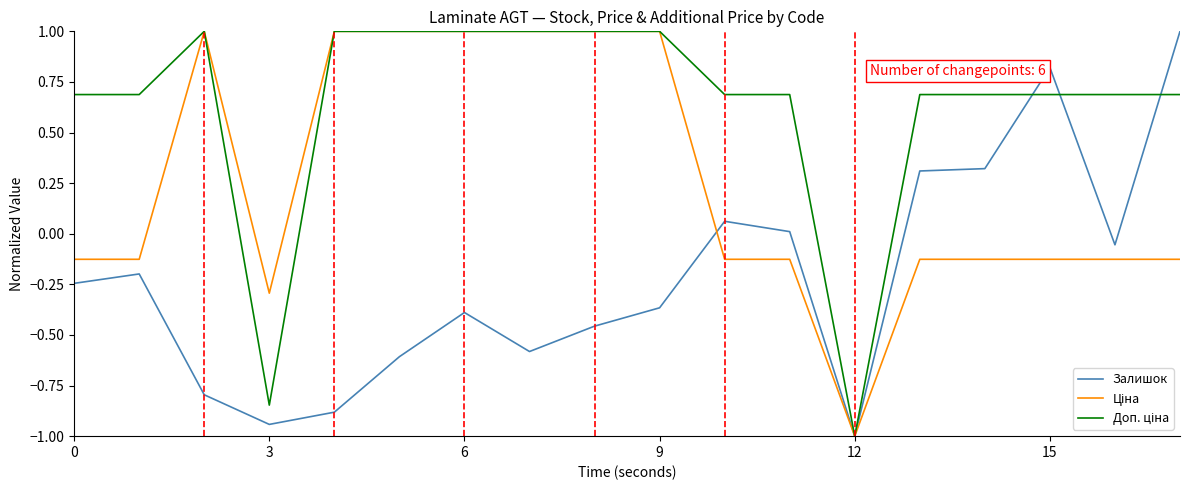

What is the greatest value displayed?

1.0